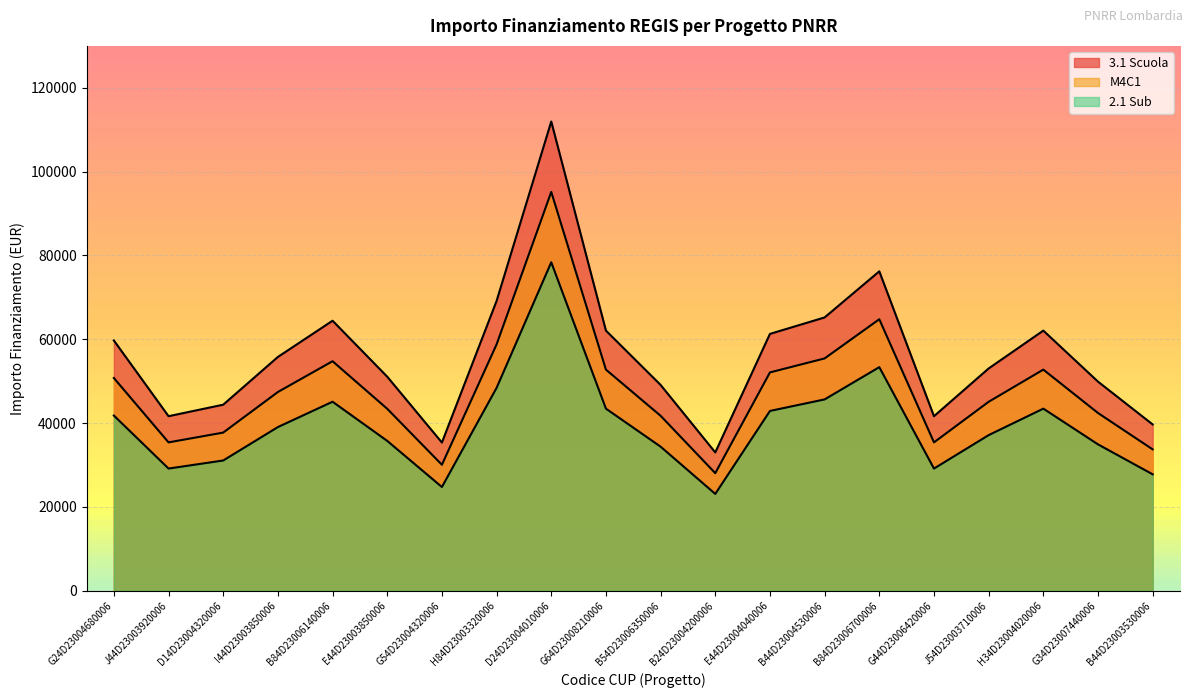

Which category has the highest value across all series?

D24D23004010006